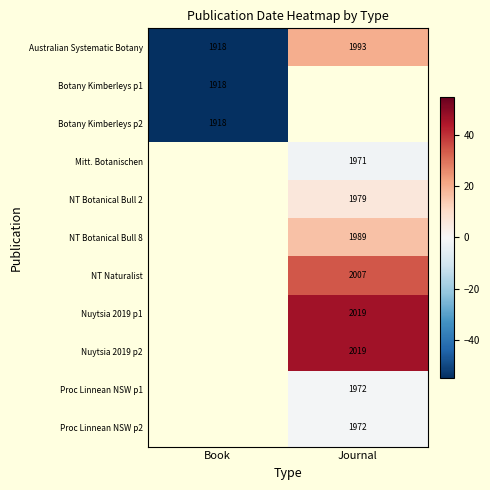

What is the greatest value displayed?

46.1